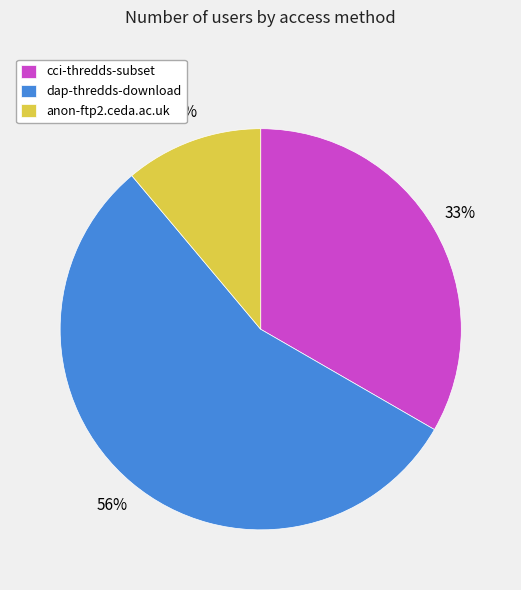

Which slice is the largest?

dap-thredds-download